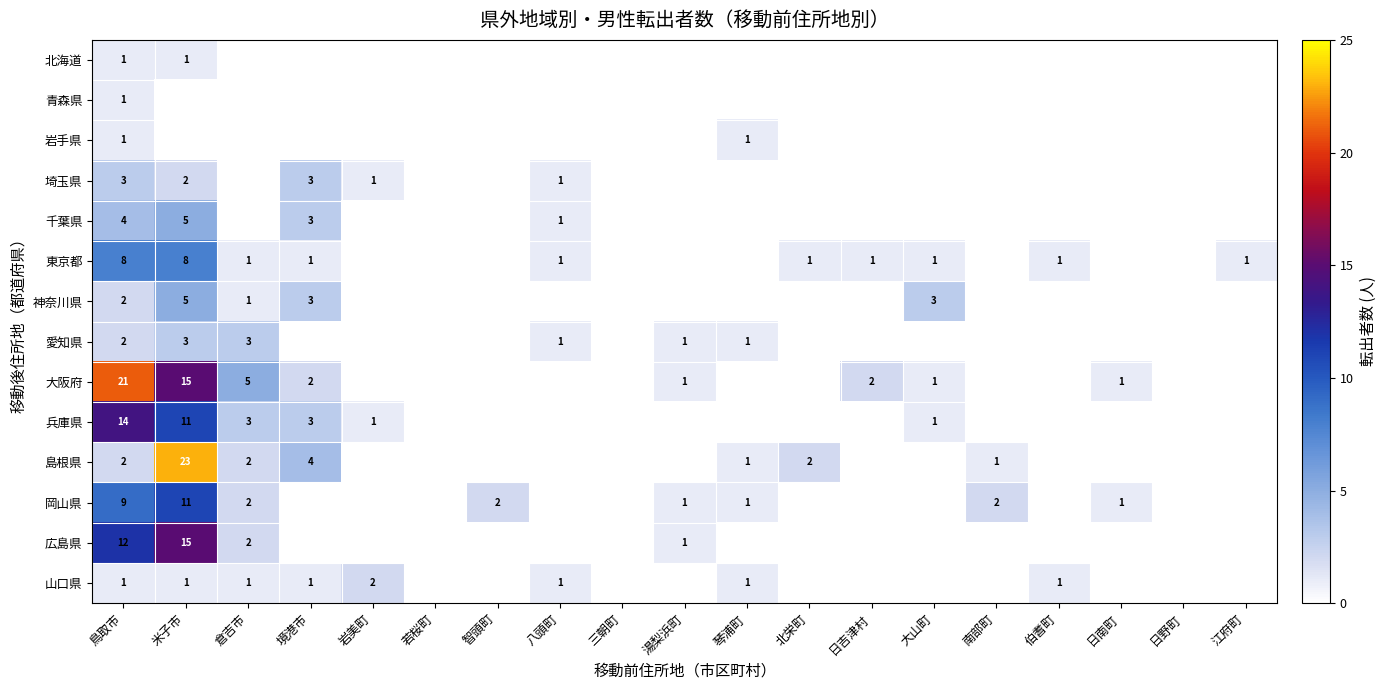

Is it true that 埼玉県 equals 5 at 境港市?

False